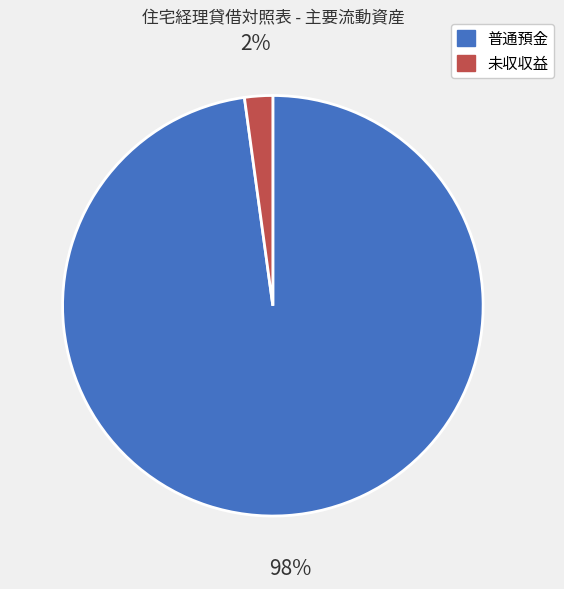

Is it true that 未収収益 is 2% of the pie?

True